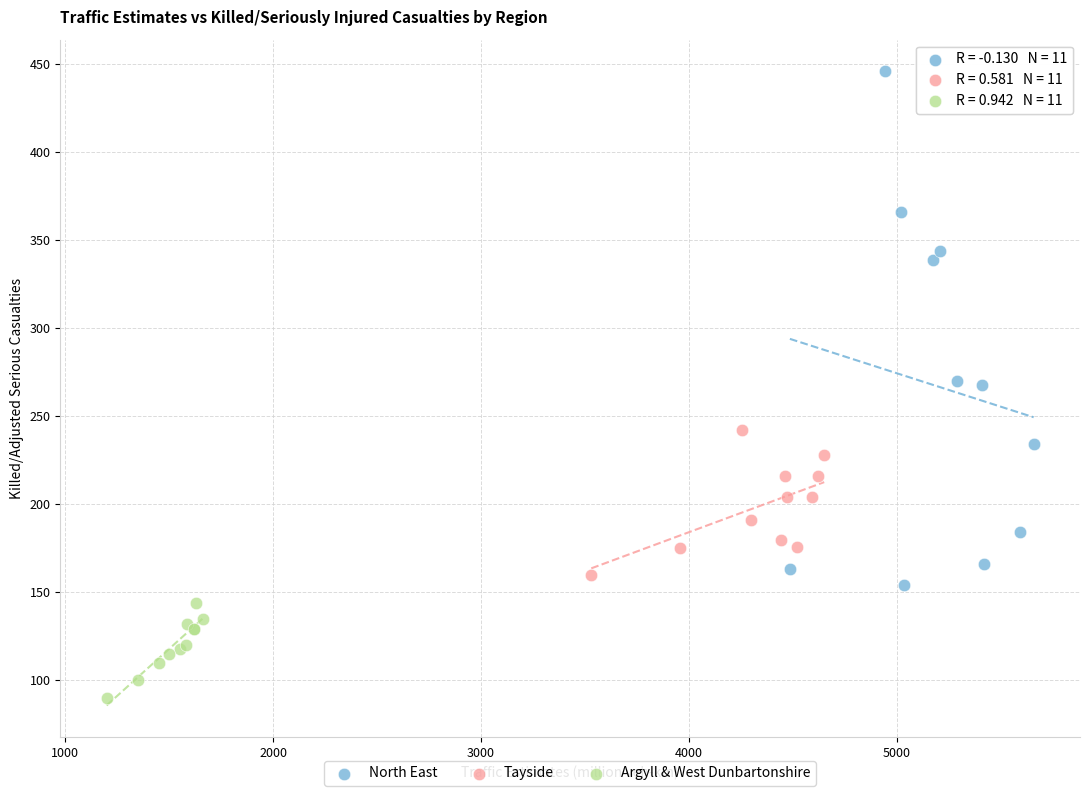

Which series reaches the maximum Y coordinate?

North East